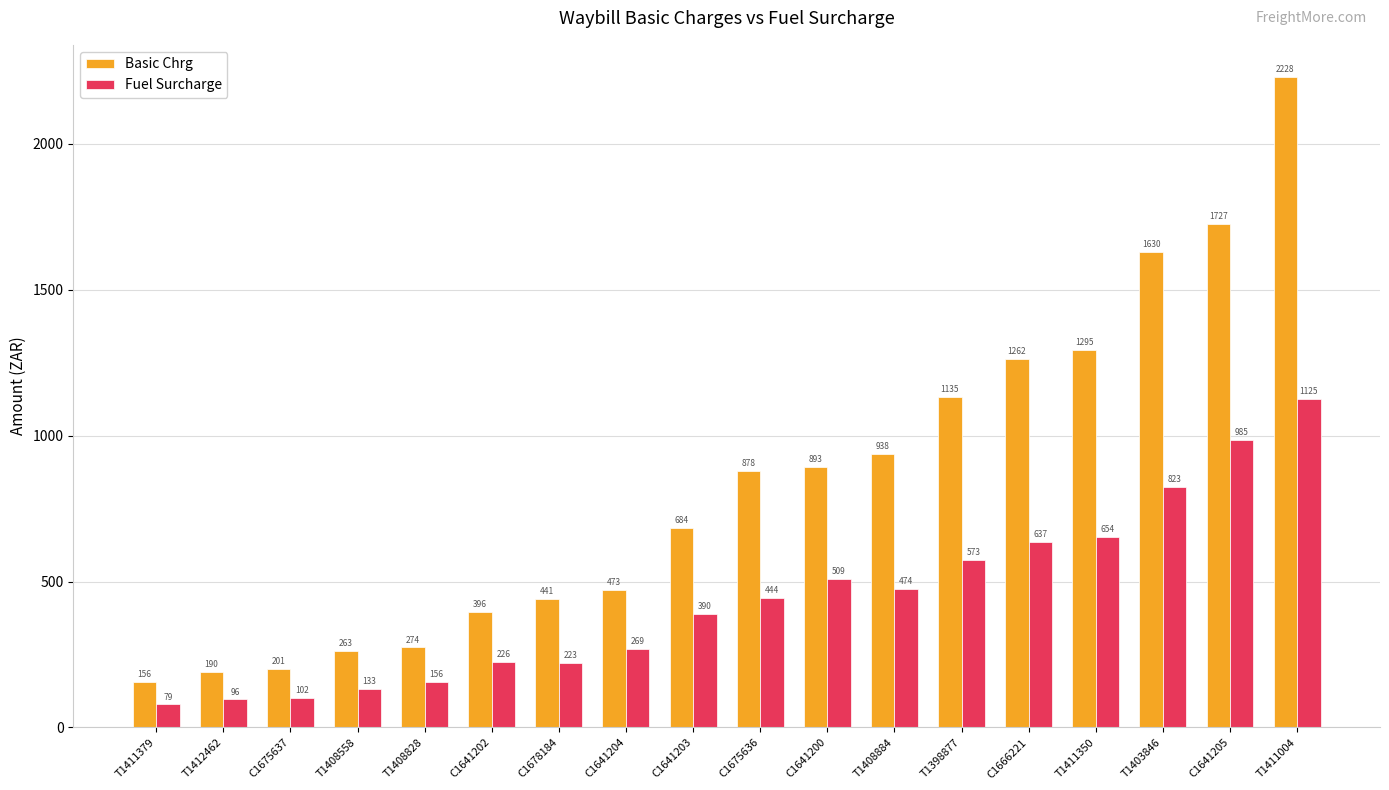

What value does the Basic Chrg series have at C1641200?

893.3